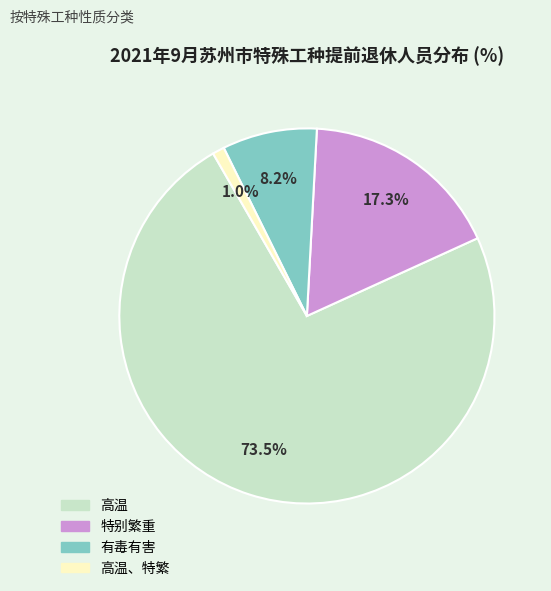

How many slices are in this pie chart?

4